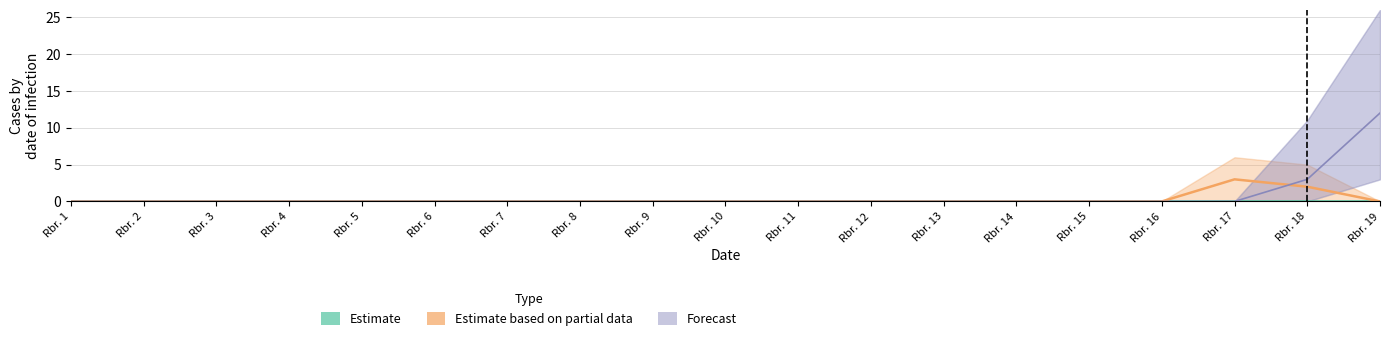

Where is Estimate based on partial data nearest to the value 1?

Rbr. 1